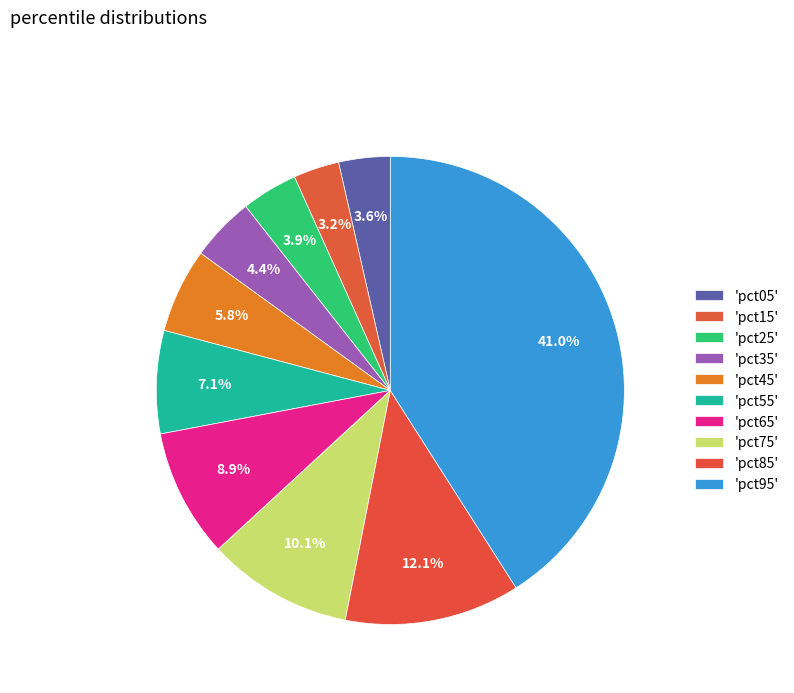

Which category has the smallest portion of the pie?

pct15